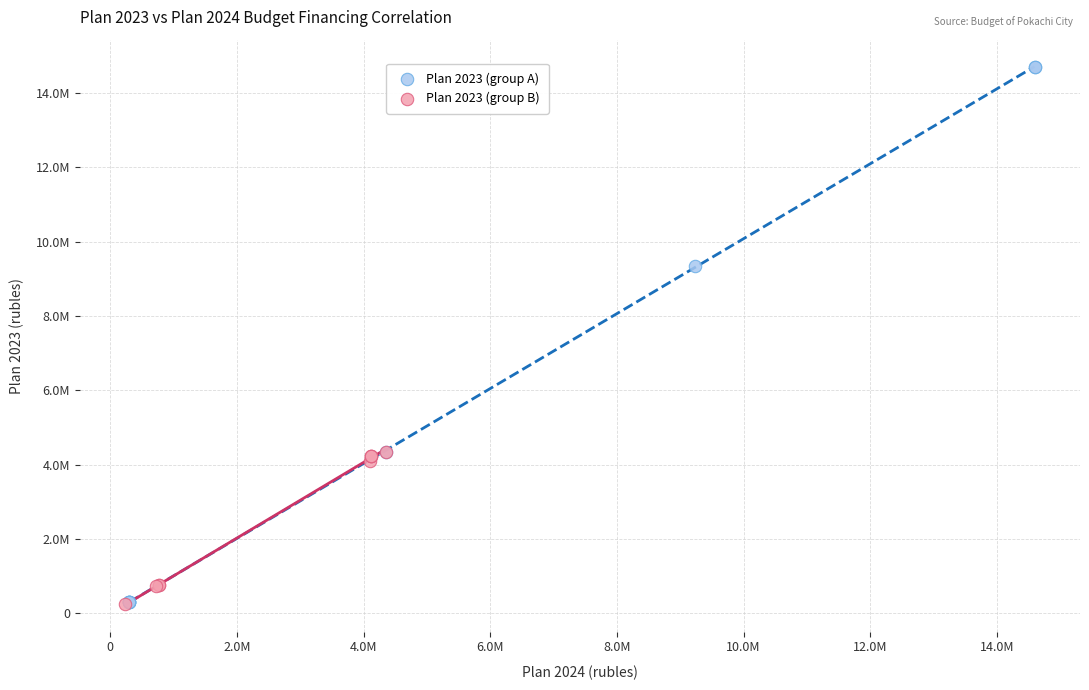

What are all the series names shown in the legend?

Plan 2023 (group A), Plan 2023 (group B)